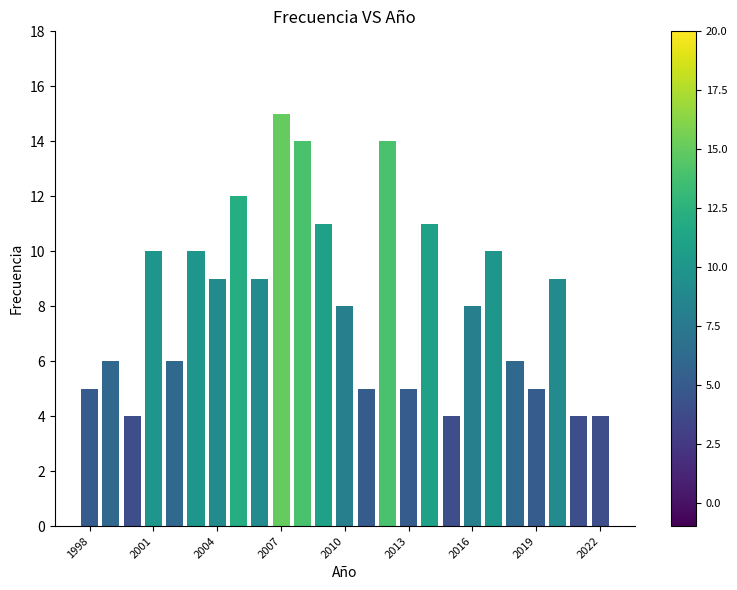

What is the value of the 1st bar from the left?

5